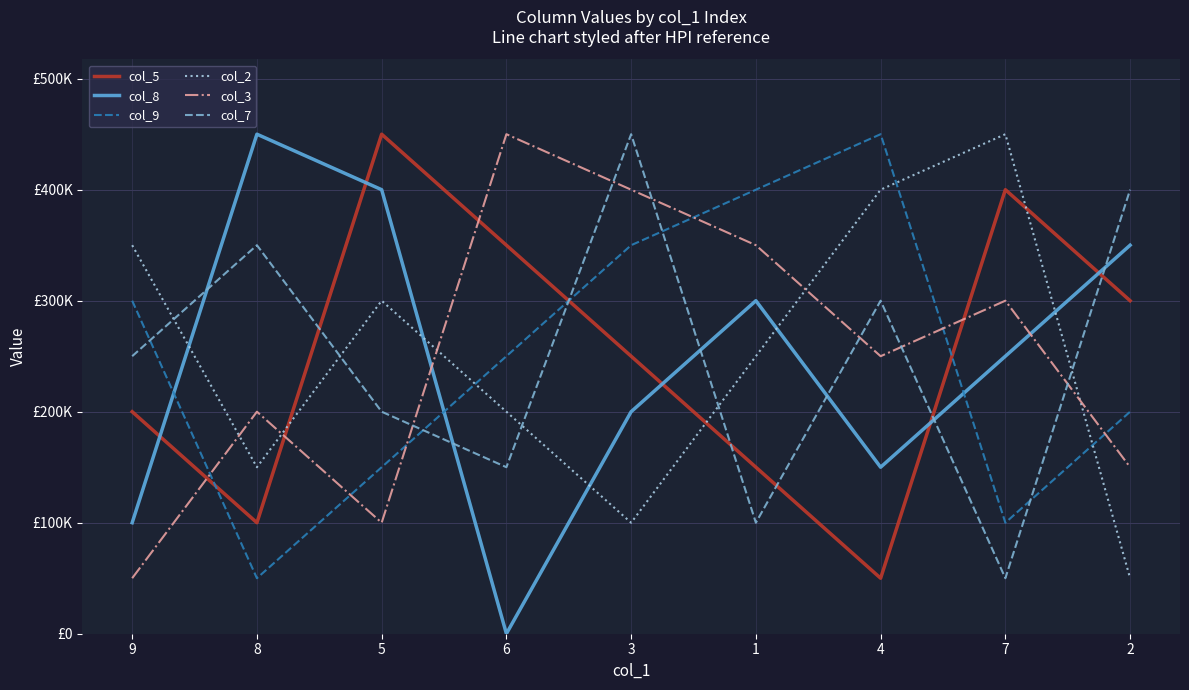

Is this an area chart (filled region under the line)?

No